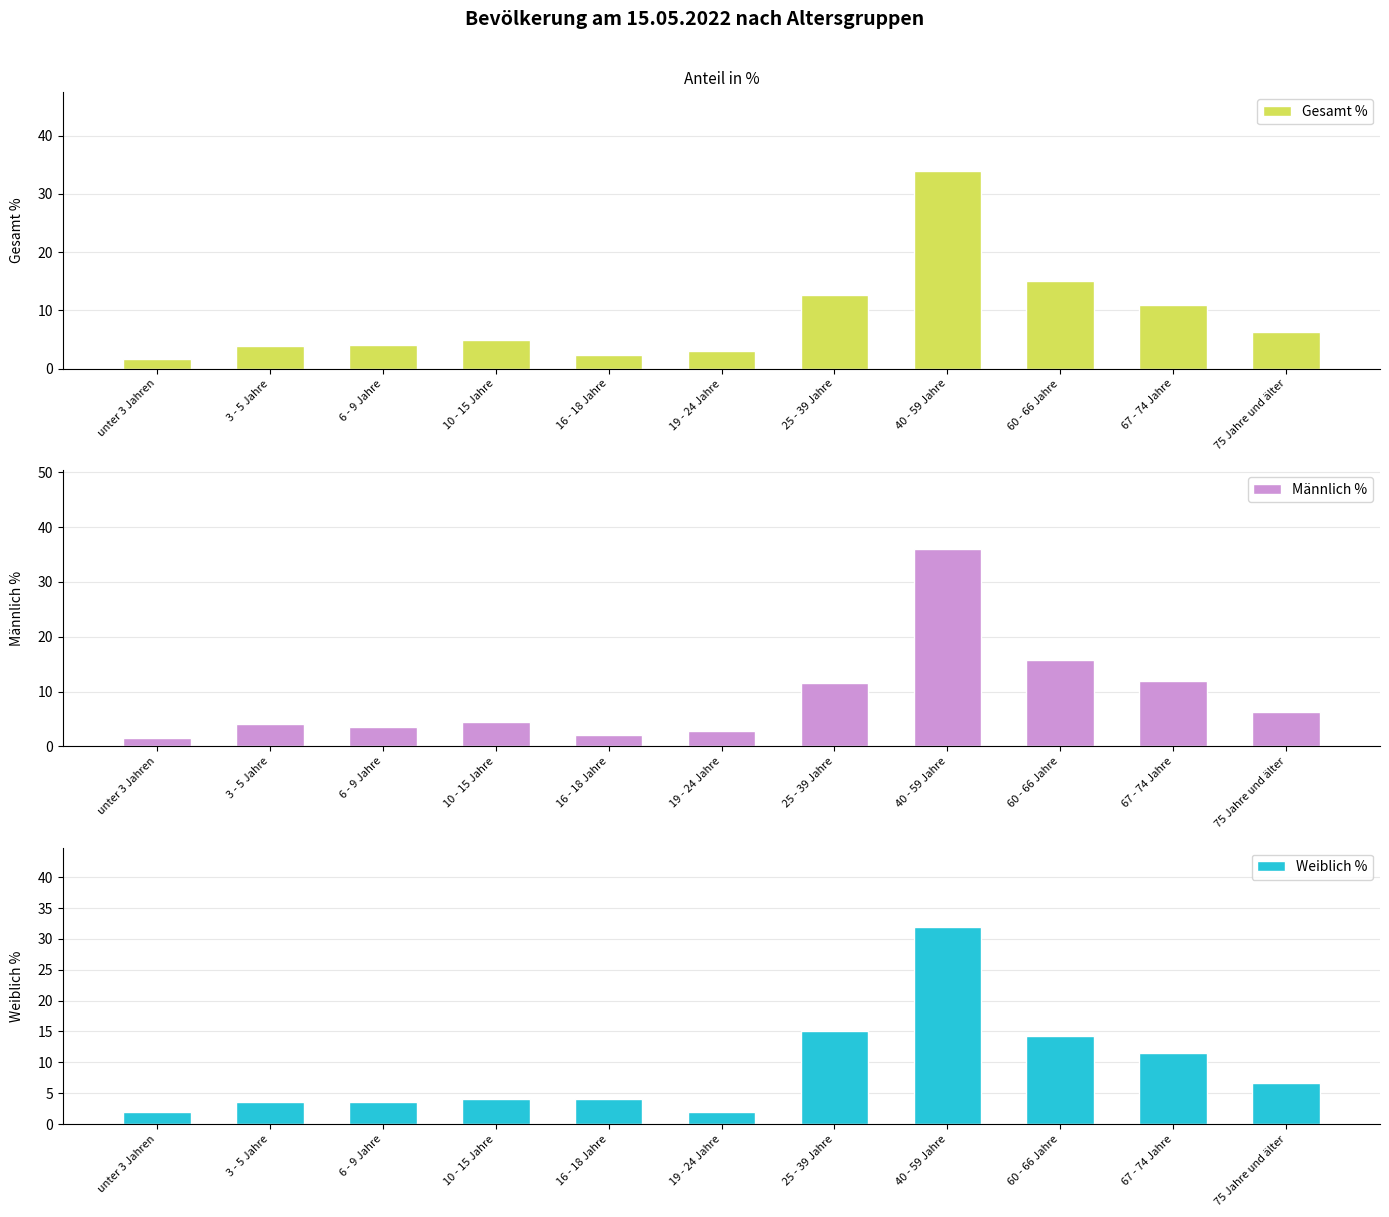

Are the bars horizontal?

No